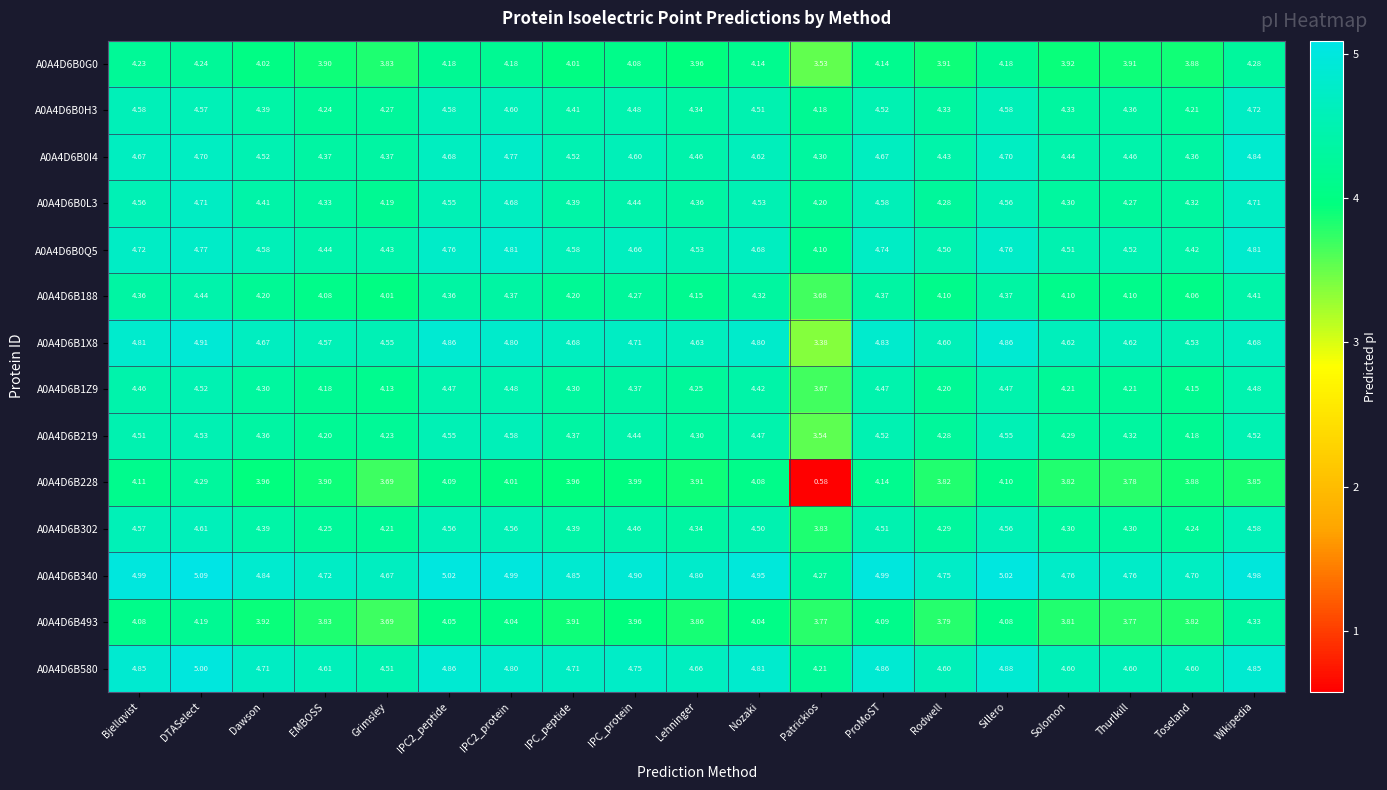

Which label corresponds to the smallest value in the chart?

Patrickios